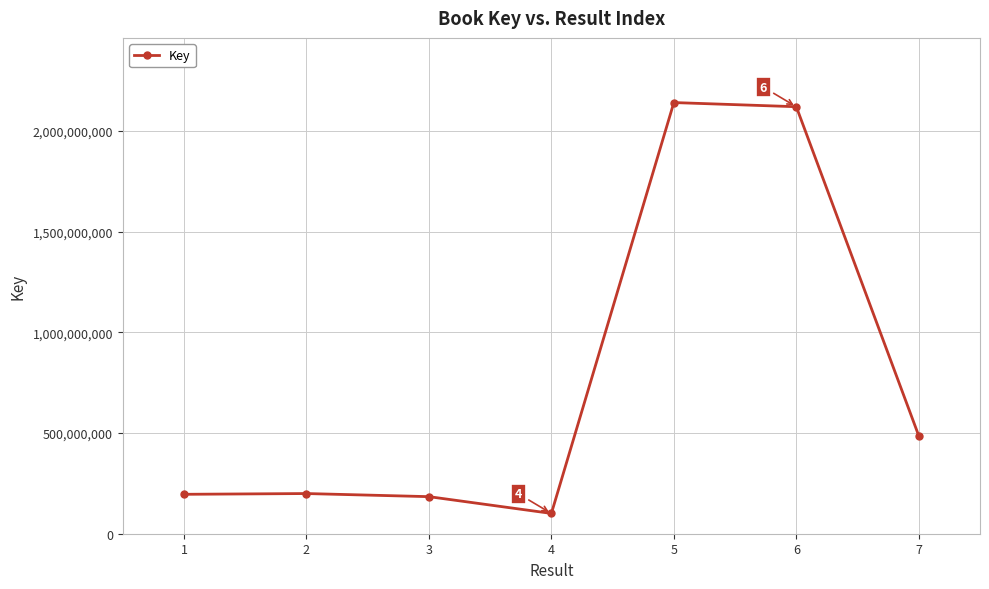

At which label is the value closest to 1120667915?

7